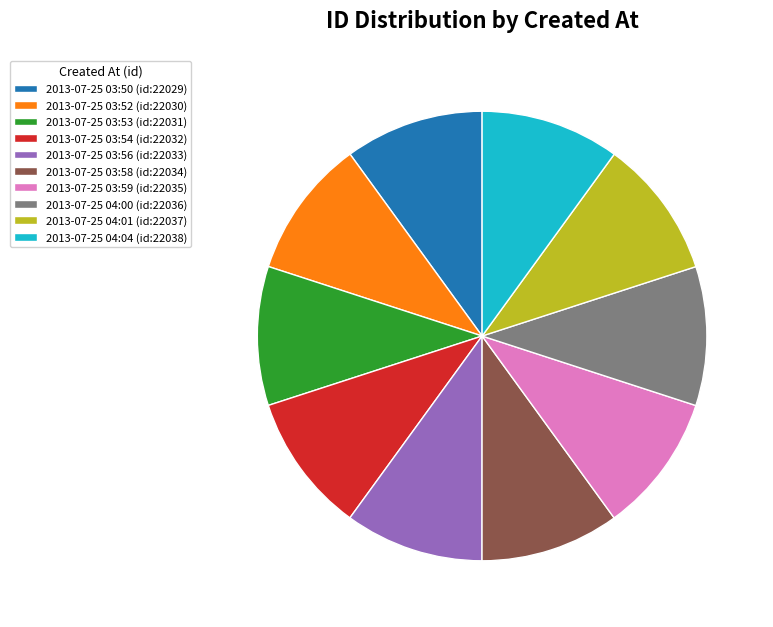

Is it true that 2013-07-25 03:52 is 10% of the pie?

True